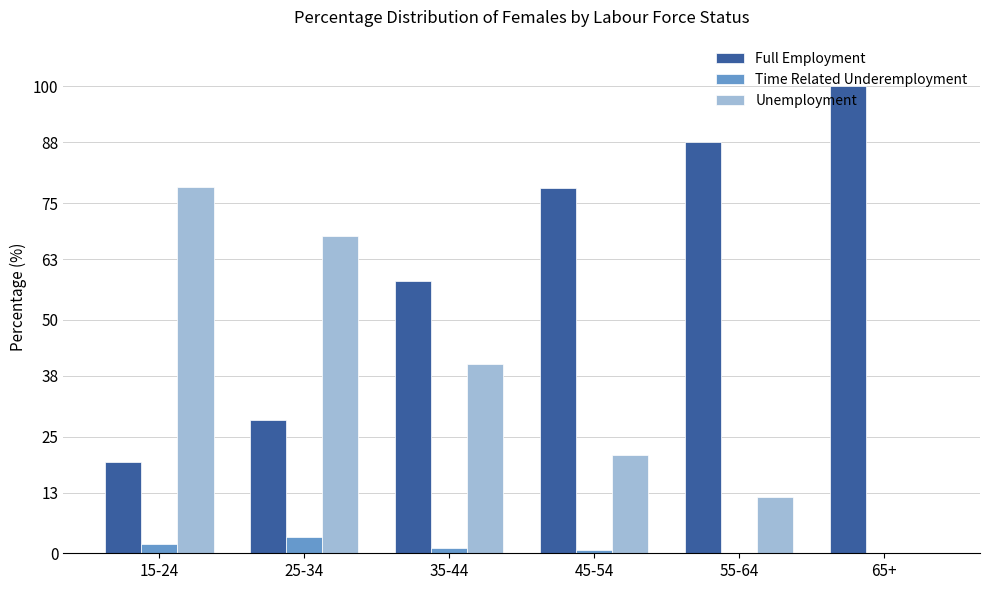

Read the Full Employment value at 45-54.

78.3